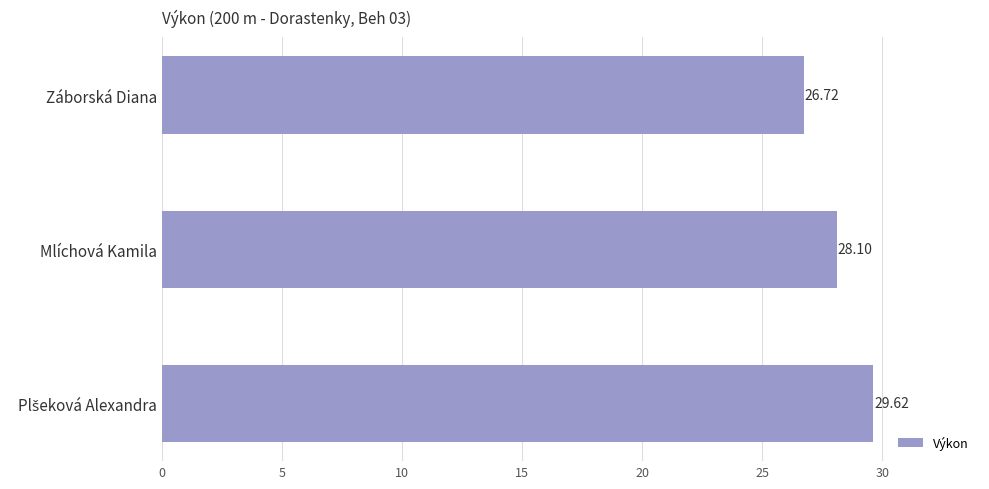

What is the label of the 2nd bar from the bottom?

Mlíchová Kamila